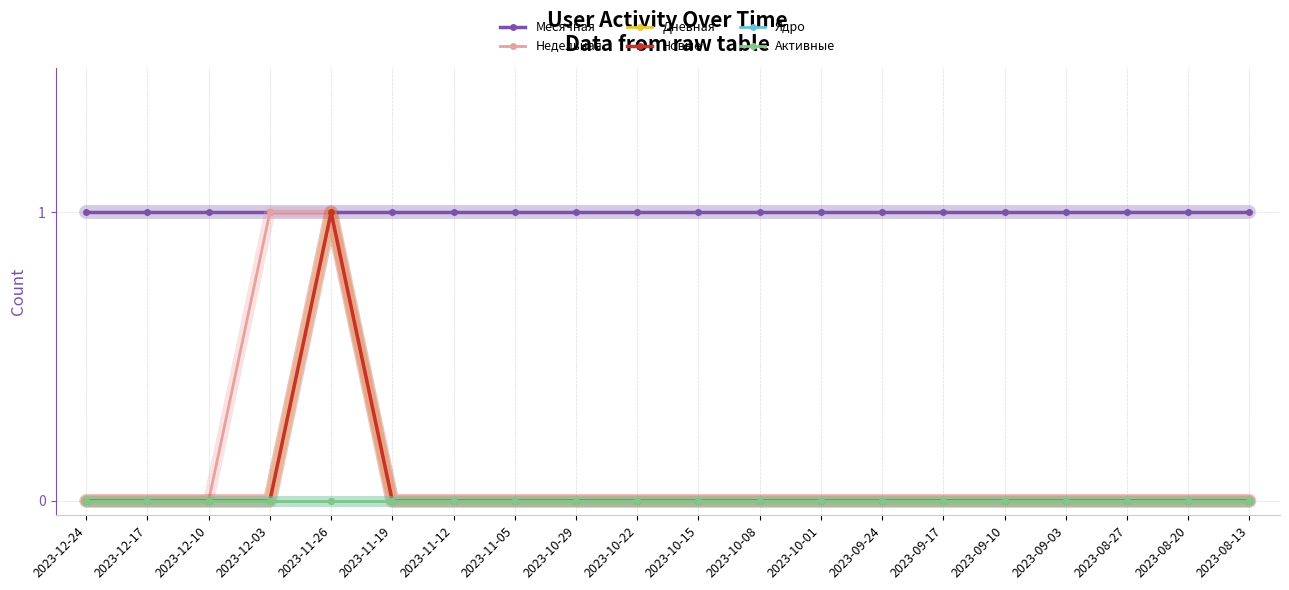

Is this an area chart (filled region under the line)?

No